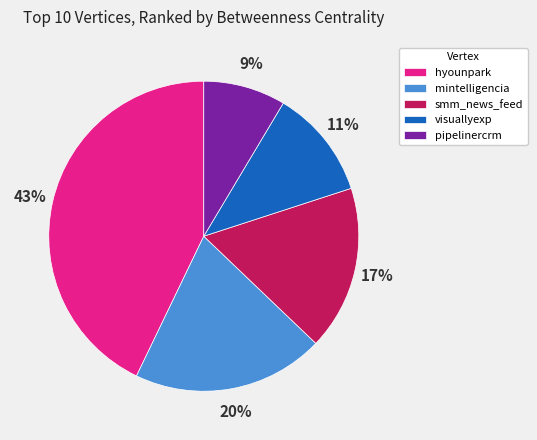

Approximately how many times larger is the value at hyounpark compared to smm_news_feed?

2.5